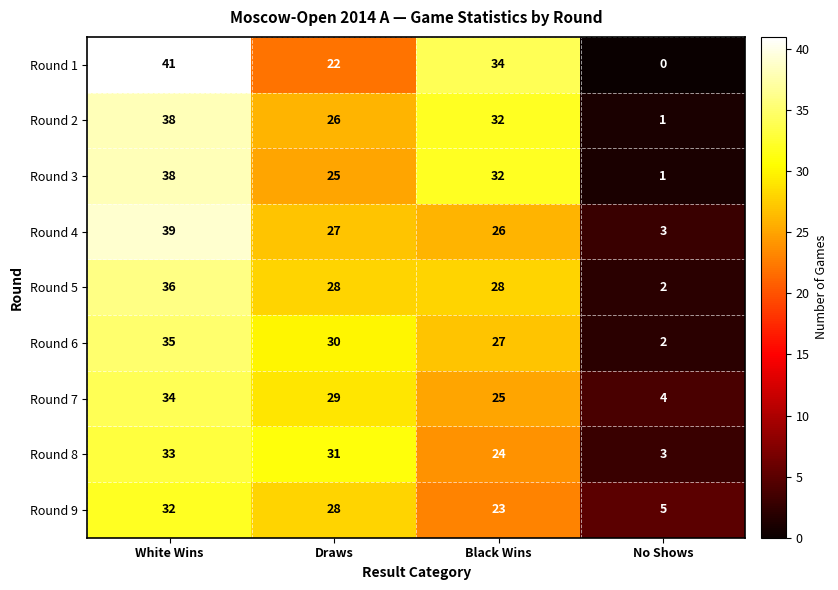

Is the value of Round 9 at Black Wins greater than the value of Round 6 at Black Wins?

No